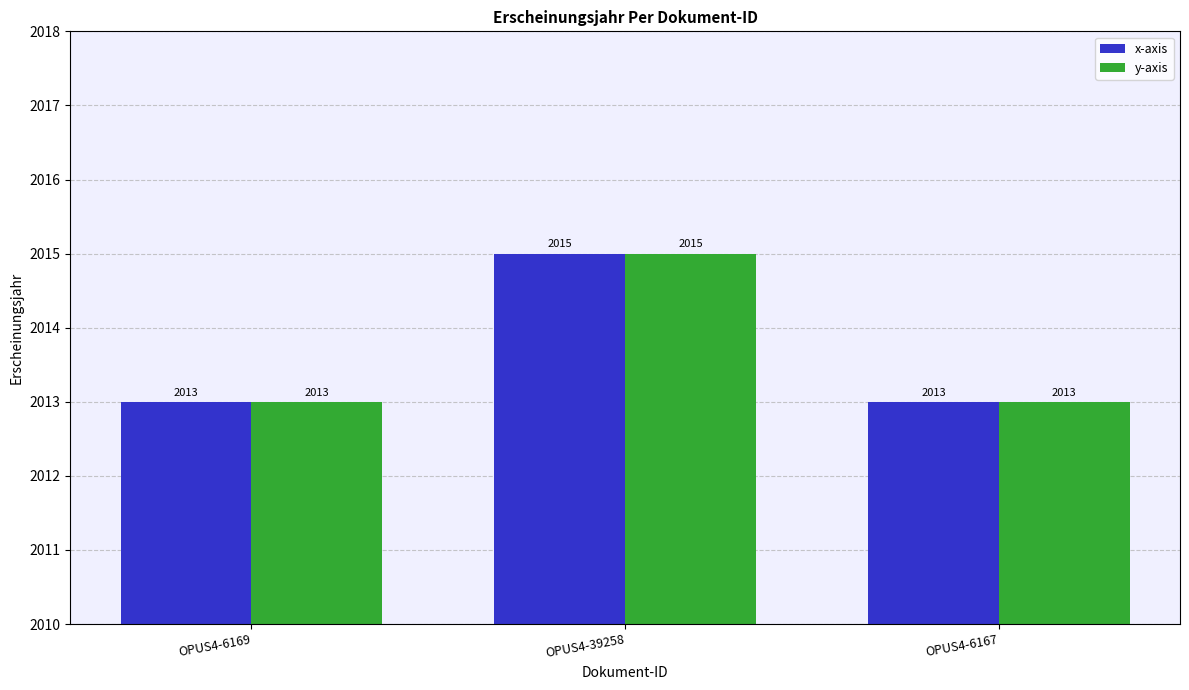

What is the label of the 1st bar from the right?

OPUS4-6167